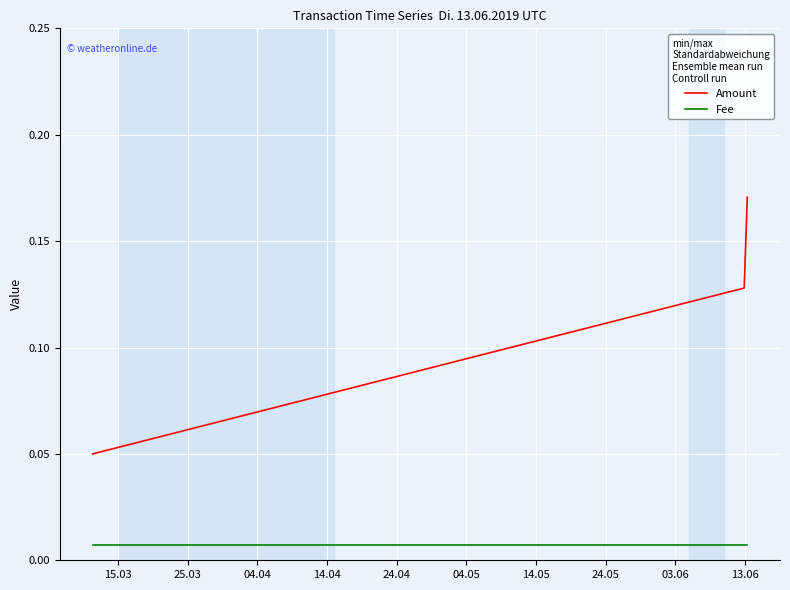

At how many categories does at least one series exceed 0?

3